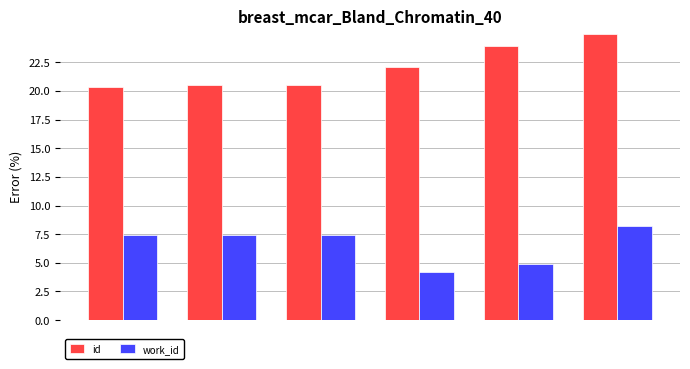

Which series has the widest spread of values?

id